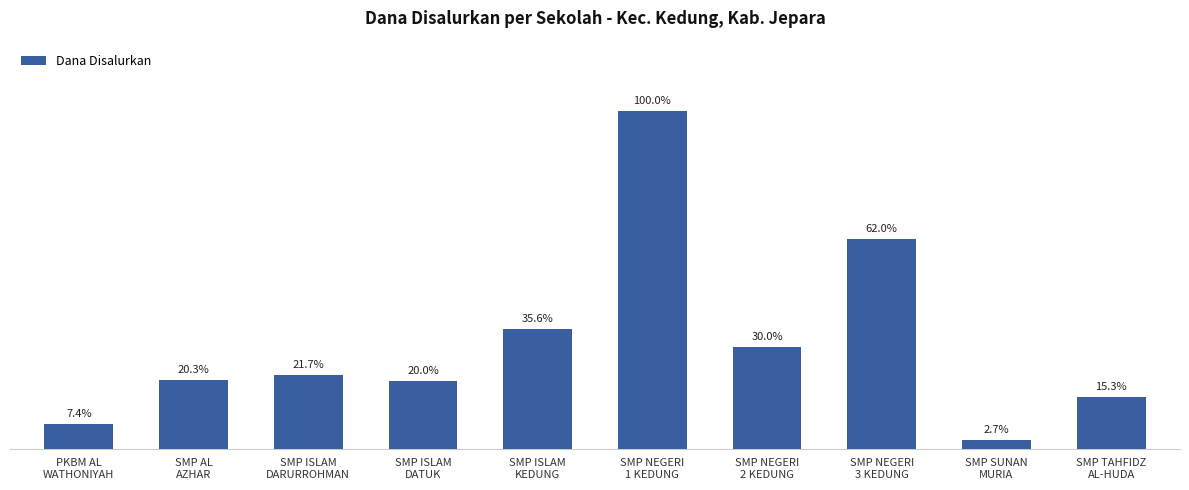

Reading left to right, list all the values displayed in this chart.

19500000	53625000	57375000	52875000	94125000	264750000	79500000	164250000	7125000	40500000